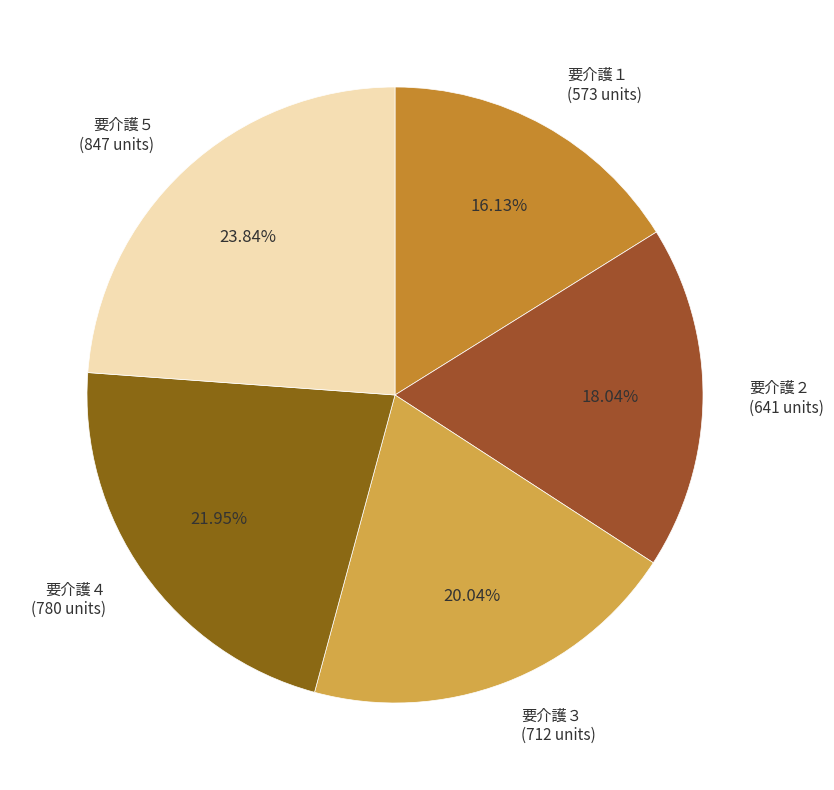

How much of the chart is everything except 要介護４?

78.0%